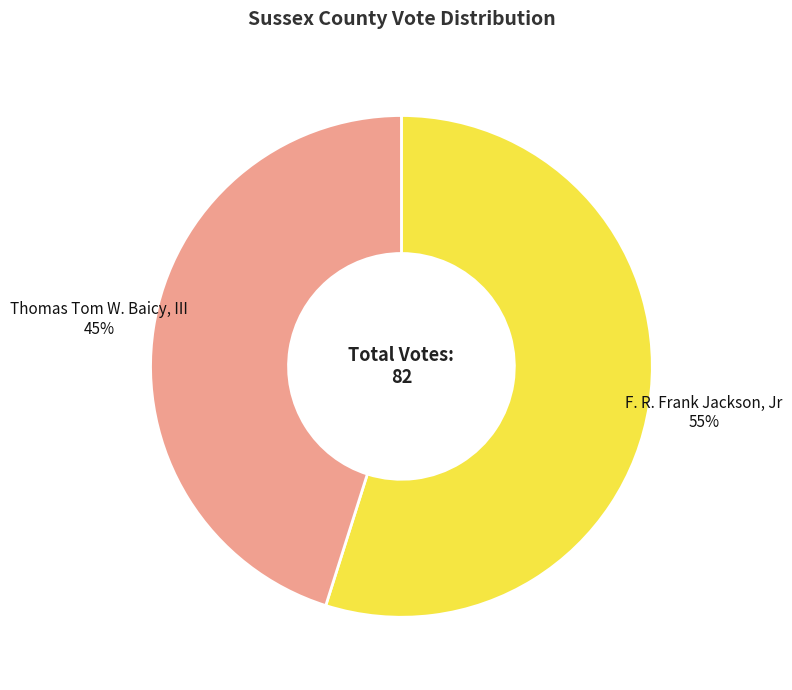

To the nearest percent, what is the difference between the largest and smallest slice percentages?

10%